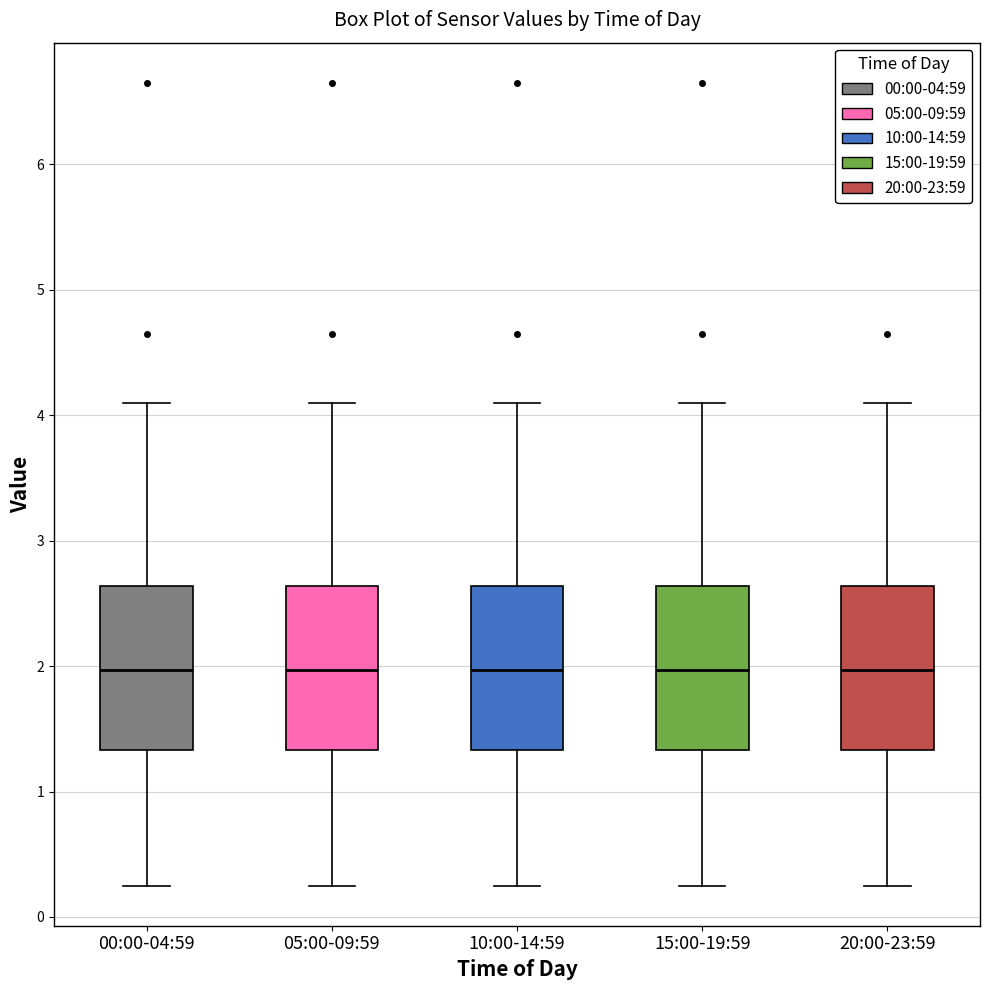

Where is the lower edge of the box for 15:00-19:59 on the y-axis? The values are not printed on the chart, so give them approximately, as read against the axis.

1.3